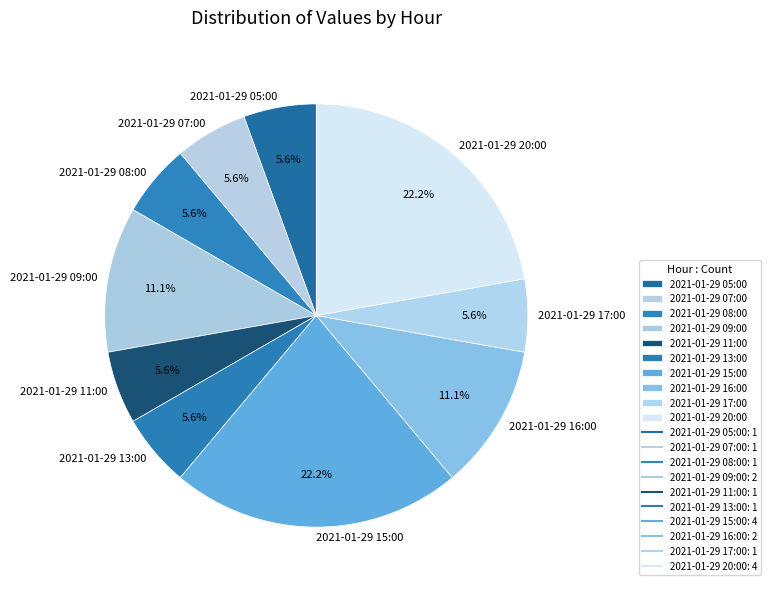

Is it true that 2021-01-29 07:00 is 1% of the pie?

False